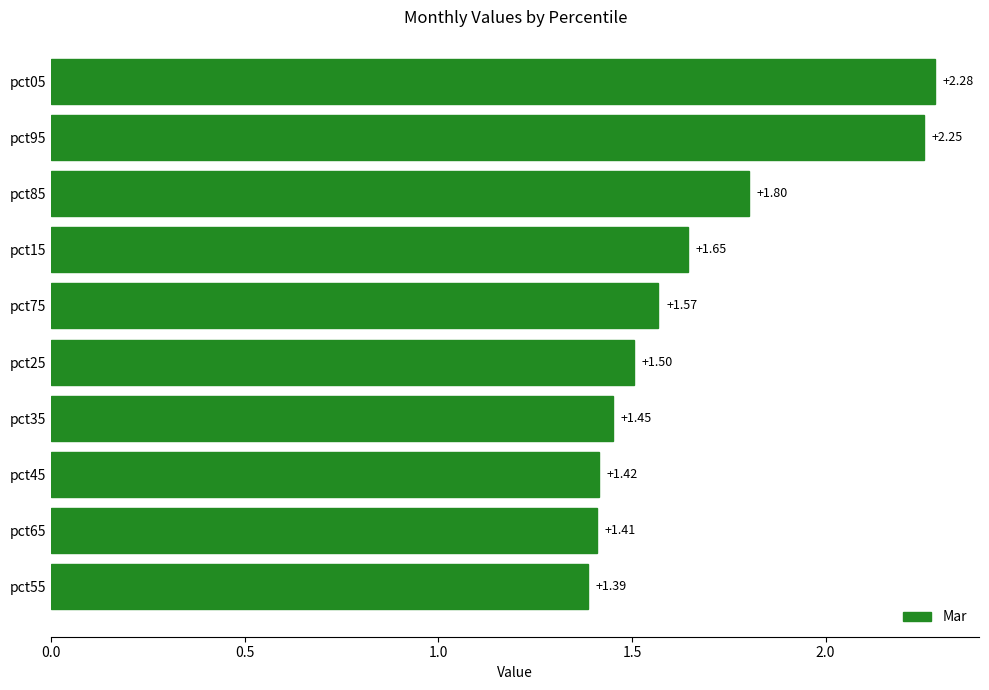

What is the difference between the second highest and minimum values?

0.9